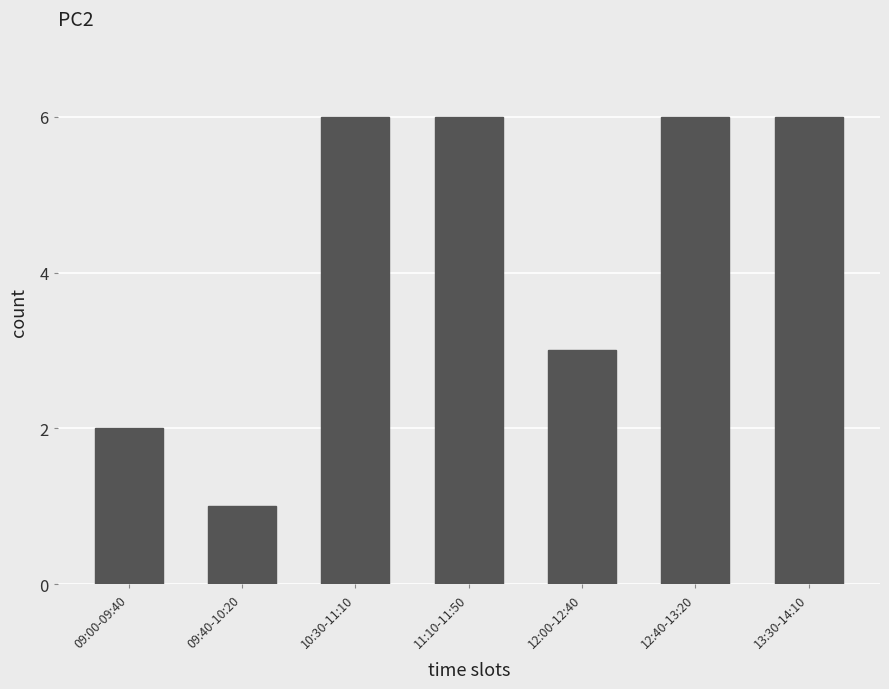

At which category does the chart reach its minimum across all series?

09:40-10:20